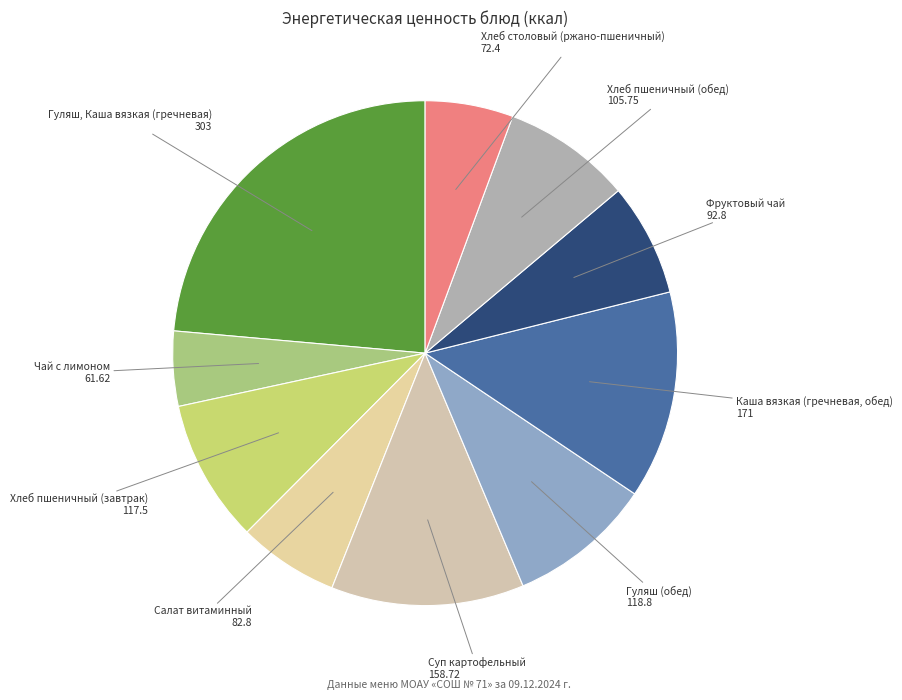

Is it true that Чай с лимоном is 5% of the pie?

True